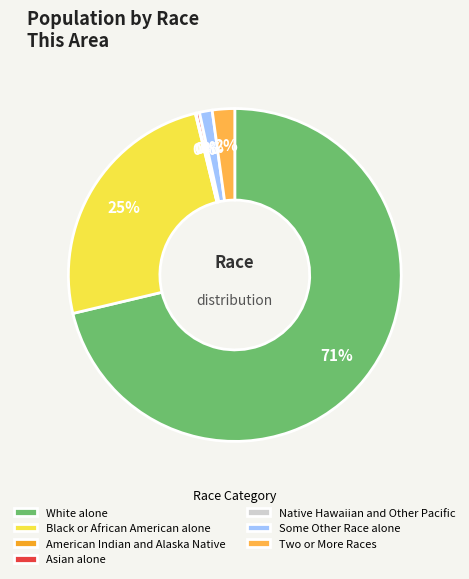

Does White alone represent more than half of the total?

Yes